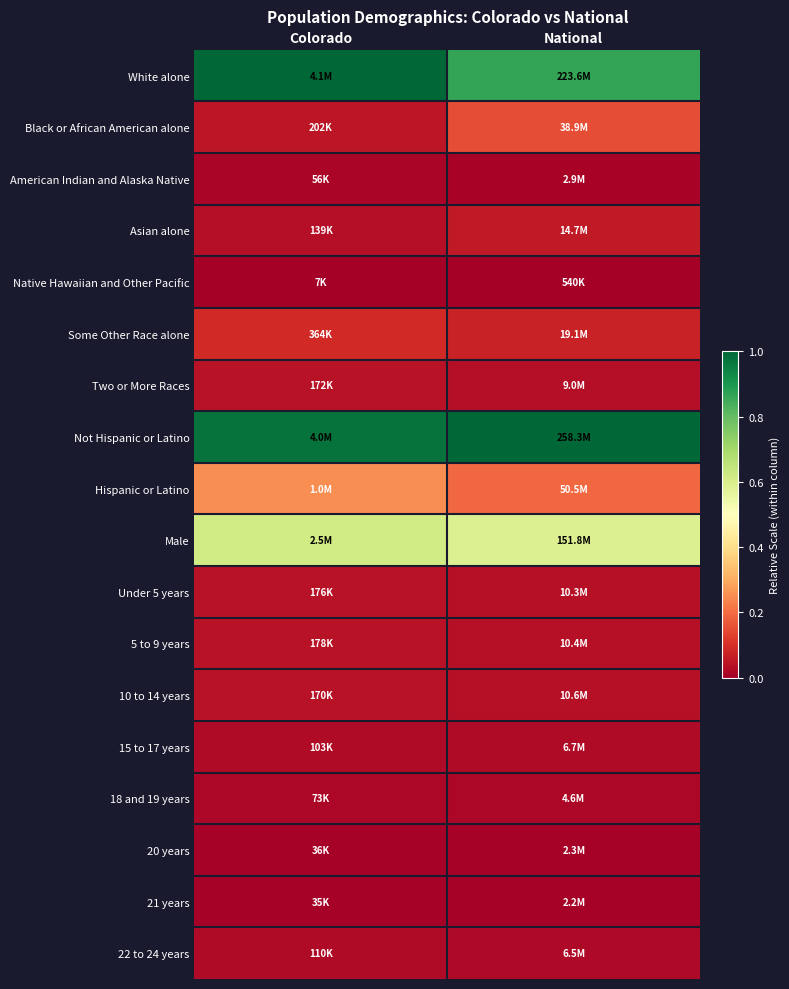

How many series are shown in this chart?

18